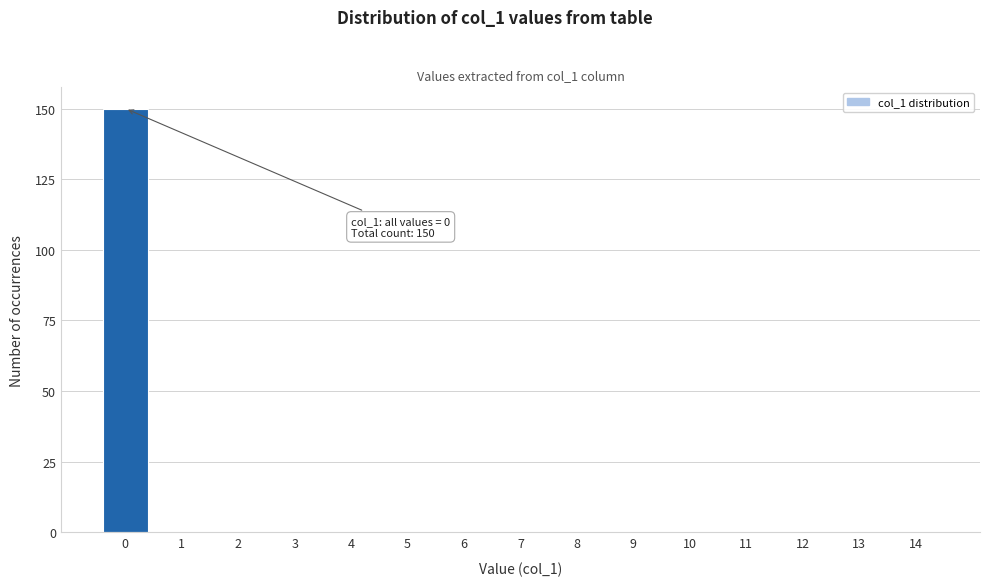

Reading left to right, transcribe all the data shown in this chart.

0=150	1=0	2=0	3=0	4=0	5=0	6=0	7=0	8=0	9=0	10=0	11=0	12=0	13=0	14=0